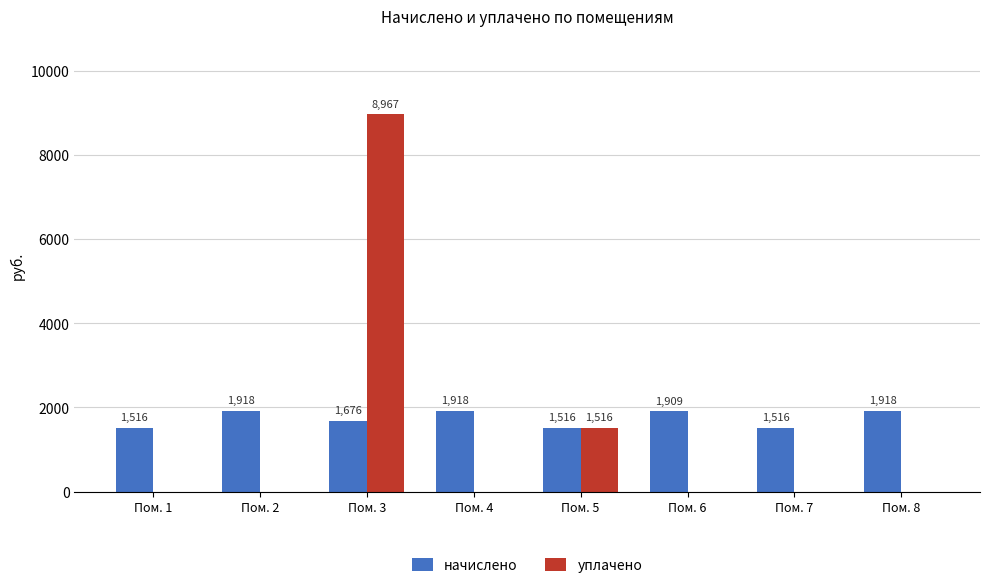

How many distinct data groups are displayed?

2